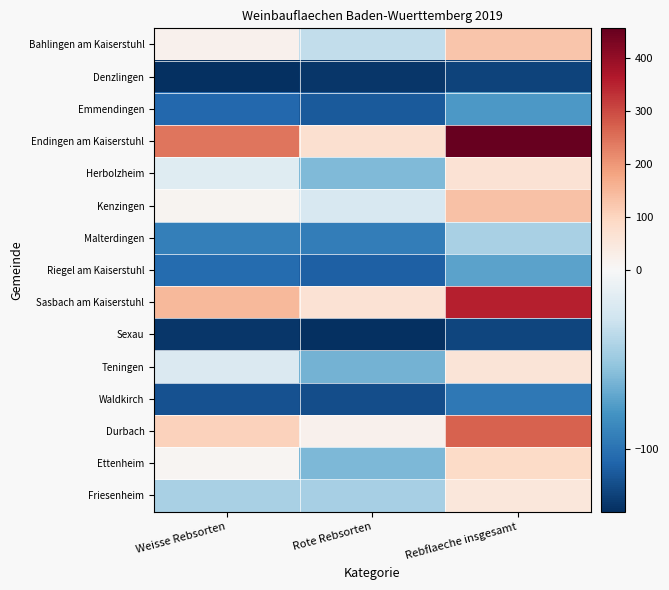

Reading left to right, list all the values displayed in this chart.

Bahlingen am Kaiserstuhl: Weisse Rebsorten=19.0	Rote Rebsorten=-33.0	Rebflaeche insgesamt=126.0
Denzlingen: Weisse Rebsorten=-135.0	Rote Rebsorten=-131.0	Rebflaeche insgesamt=-125.0
Emmendingen: Weisse Rebsorten=-106.0	Rote Rebsorten=-113.0	Rebflaeche insgesamt=-78.0
Endingen am Kaiserstuhl: Weisse Rebsorten=242.0	Rote Rebsorten=72.0	Rebflaeche insgesamt=455.0
Herbolzheim: Weisse Rebsorten=-16.0	Rote Rebsorten=-60.0	Rebflaeche insgesamt=65.0
Kenzingen: Weisse Rebsorten=13.0	Rote Rebsorten=-22.0	Rebflaeche insgesamt=133.0
Malterdingen: Weisse Rebsorten=-92.0	Rote Rebsorten=-93.0	Rebflaeche insgesamt=-44.0
Riegel am Kaiserstuhl: Weisse Rebsorten=-104.0	Rote Rebsorten=-110.0	Rebflaeche insgesamt=-72.0
Sasbach am Kaiserstuhl: Weisse Rebsorten=148.0	Rote Rebsorten=66.0	Rebflaeche insgesamt=355.0
Sexau: Weisse Rebsorten=-131.0	Rote Rebsorten=-134.0	Rebflaeche insgesamt=-124.0
Teningen: Weisse Rebsorten=-19.0	Rote Rebsorten=-64.0	Rebflaeche insgesamt=58.0
Waldkirch: Weisse Rebsorten=-118.0	Rote Rebsorten=-120.0	Rebflaeche insgesamt=-96.0
Durbach: Weisse Rebsorten=104.0	Rote Rebsorten=21.0	Rebflaeche insgesamt=267.0
Ettenheim: Weisse Rebsorten=8.0	Rote Rebsorten=-61.0	Rebflaeche insgesamt=88.0
Friesenheim: Weisse Rebsorten=-44.0	Rote Rebsorten=-45.0	Rebflaeche insgesamt=52.0